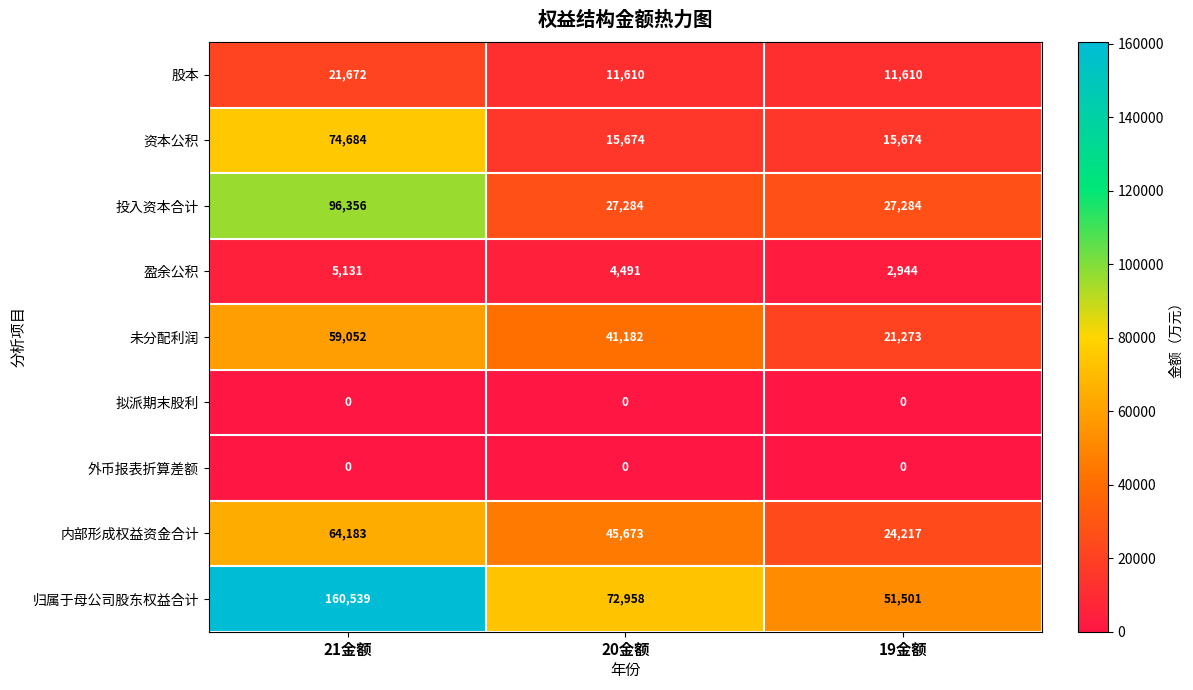

Between 21金额 and 19金额, which series saw the biggest shift?

归属于母公司股东权益合计